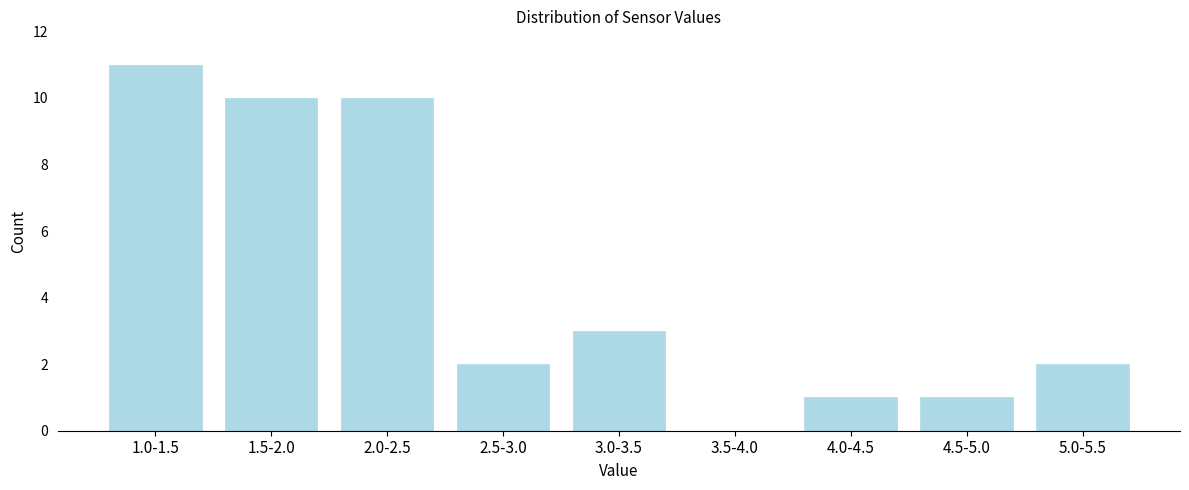

Reading right to left, list all the values displayed in this chart.

5.0-5.5=2	4.5-5.0=1	4.0-4.5=1	3.5-4.0=0	3.0-3.5=3	2.5-3.0=2	2.0-2.5=10	1.5-2.0=10	1.0-1.5=11